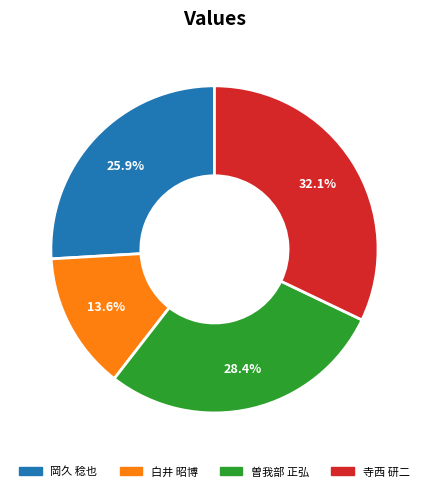

Rank the categories by value from highest to lowest.

寺西 研二, 曽我部 正弘, 岡久 稔也, 白井 昭博